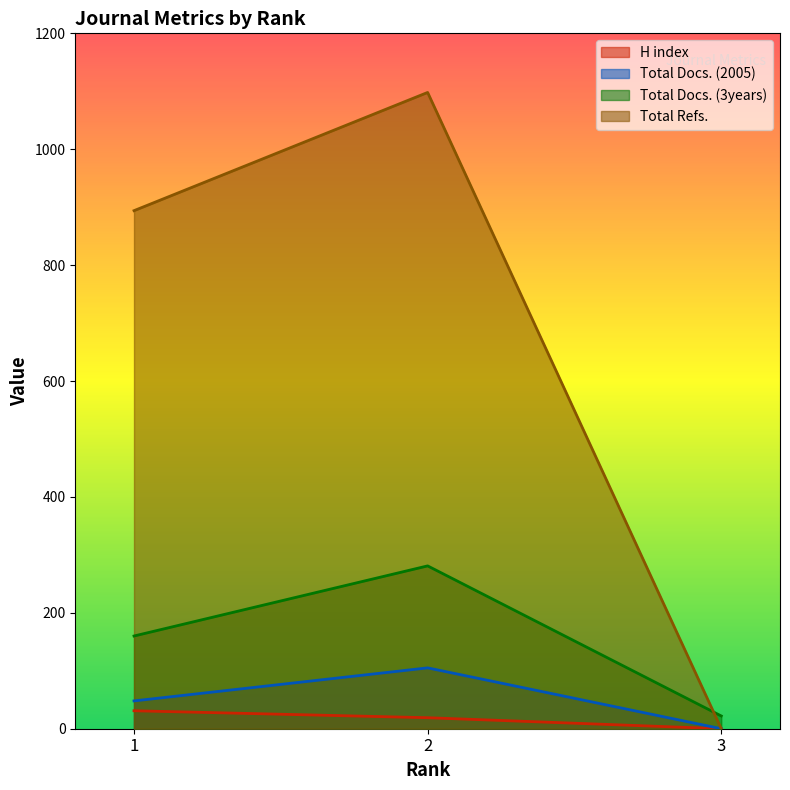

What value does the Total Refs. series have at 2?

1098